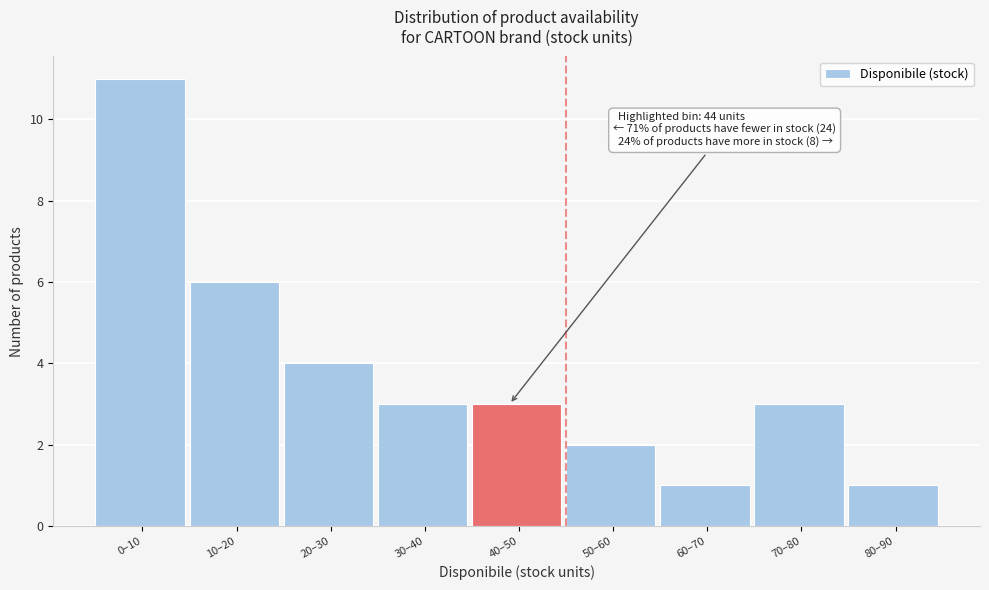

Reading left to right, list all the values displayed in this chart.

11	6	4	3	3	2	1	3	1